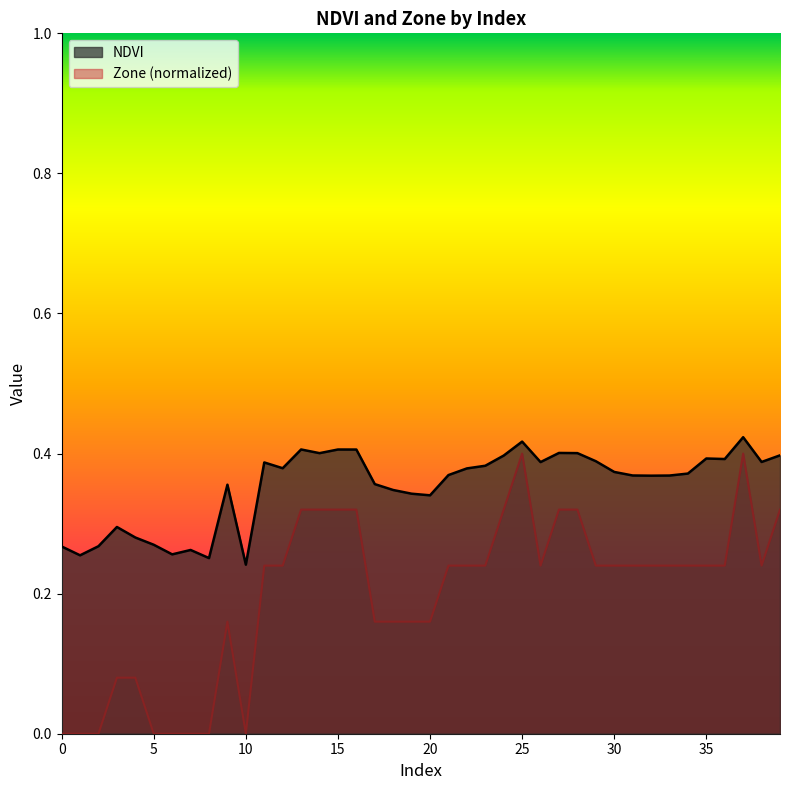

What are all the series names shown in the legend?

NDVI, Zone (normalized)